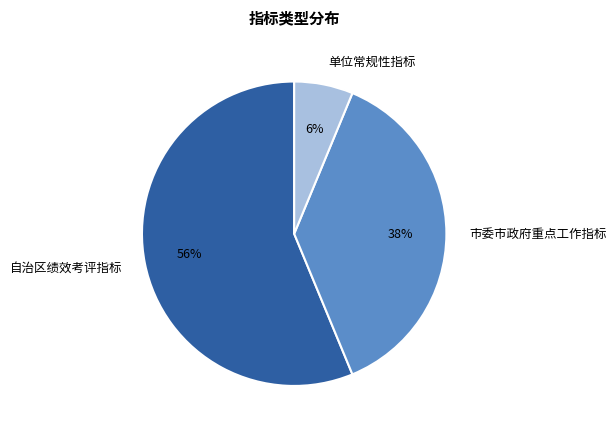

Is there a majority slice in this chart?

Yes